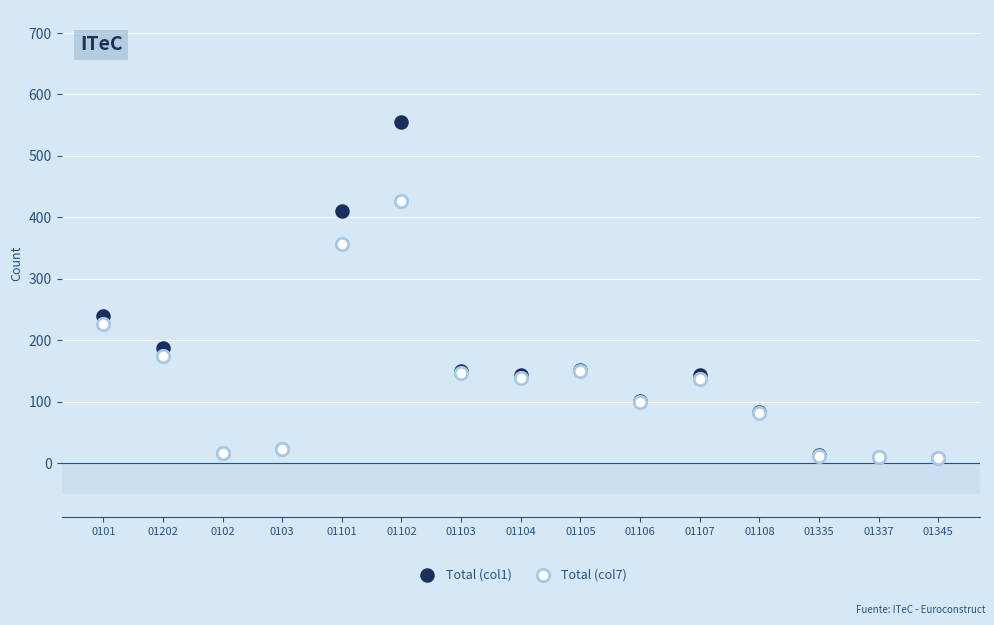

Across all series, what Y value is closest to 282?

240